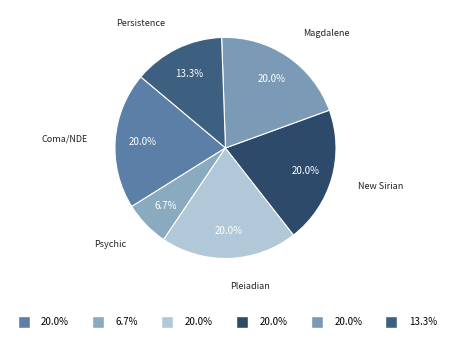

To the nearest percent, what is the average slice percentage?

17%